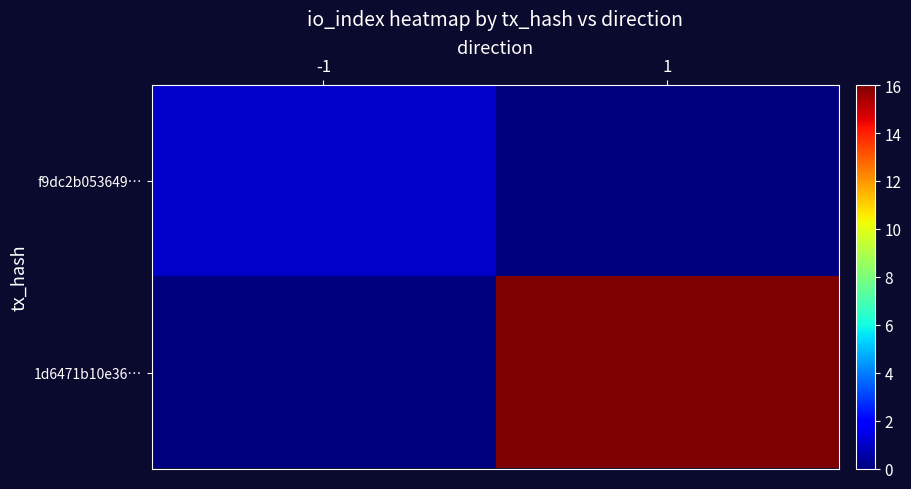

How many categories are shown in the chart?

2